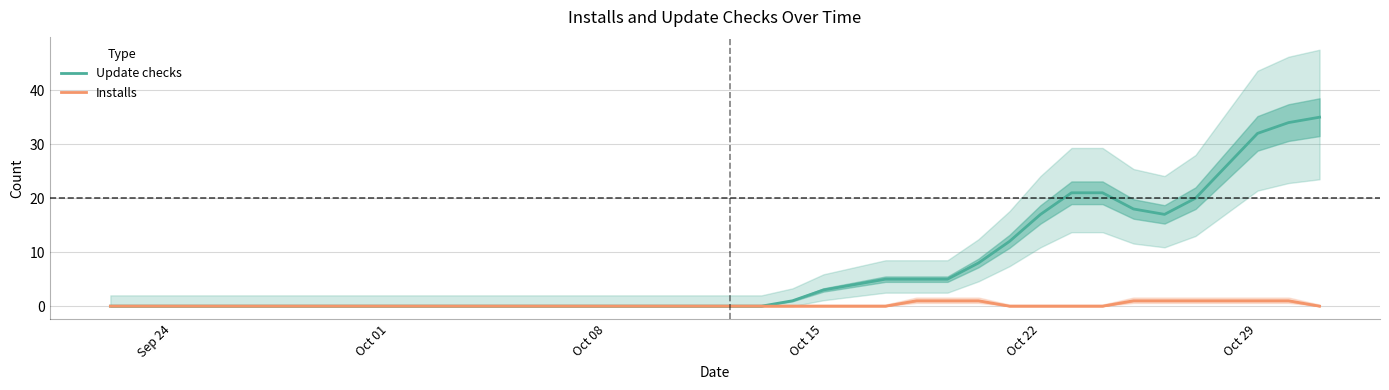

Is the value of Installs at 35 greater than the value of Update checks at 39?

No